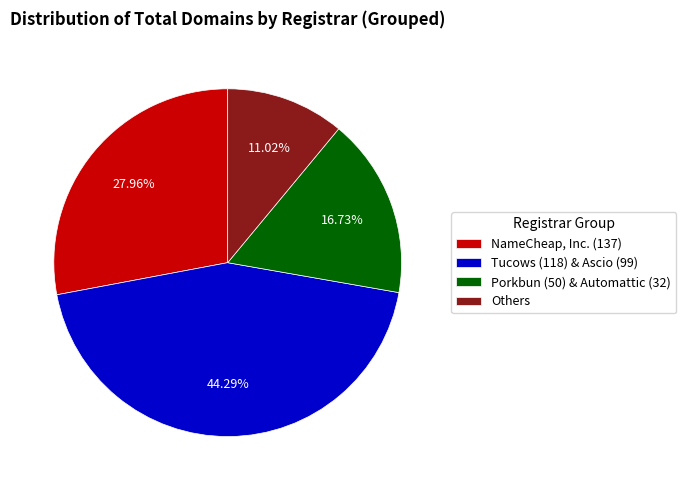

Do Others and Tucows (118) & Ascio (99) together represent more than half of the pie?

Yes